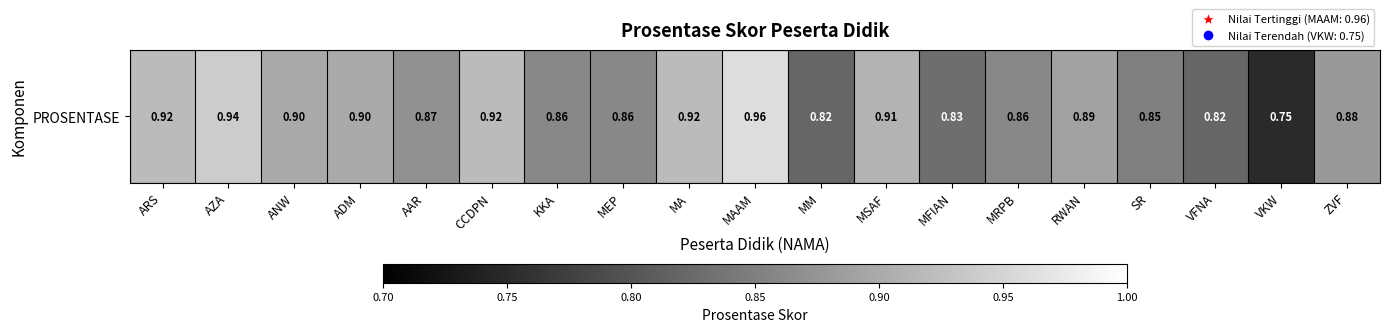

What is the difference between the values at VKW and MA?

0.2